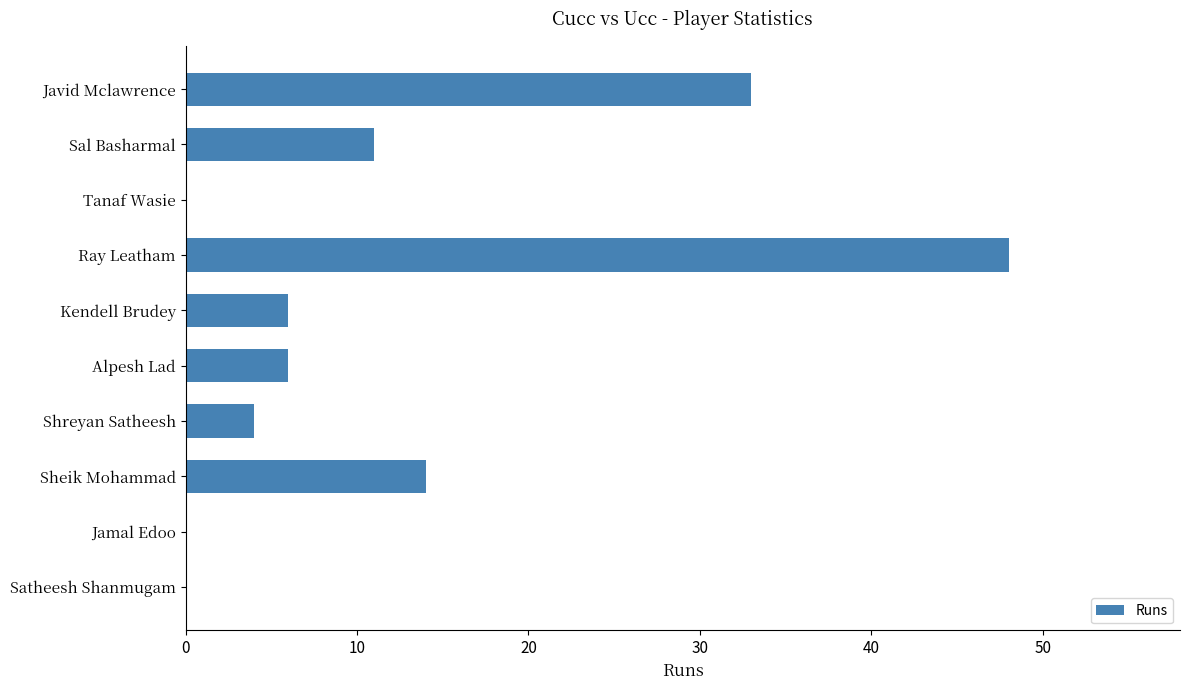

Reading top to bottom, list all the values displayed in this chart.

Javid Mclawrence=33	Sal Basharmal=11	Tanaf Wasie=0	Ray Leatham=48	Kendell Brudey=6	Alpesh Lad=6	Shreyan Satheesh=4	Sheik Mohammad=14	Jamal Edoo=0	Satheesh Shanmugam=0